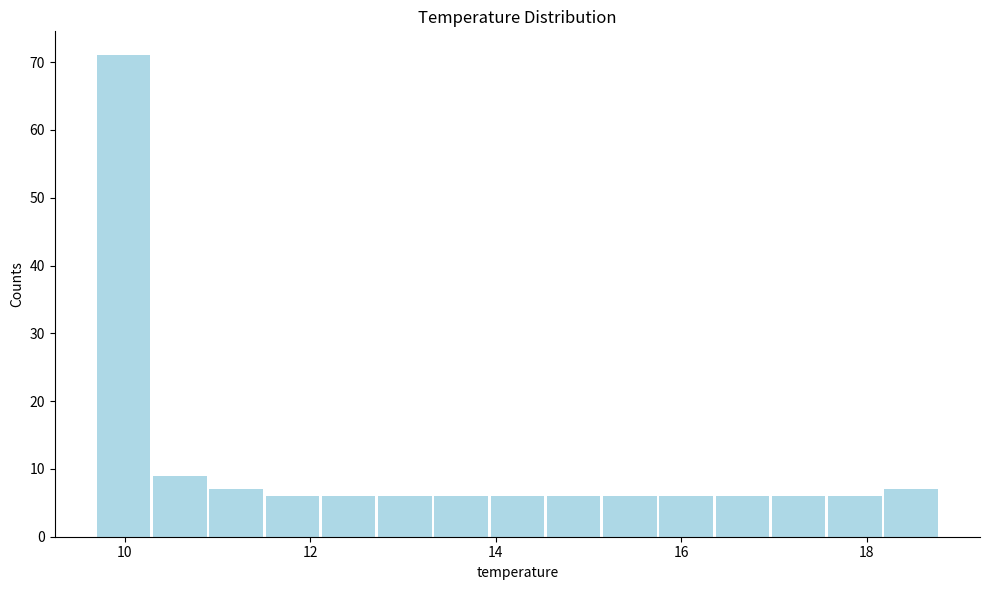

Read against the x-axis, roughly where is the centre of the tallest bar?

10.0